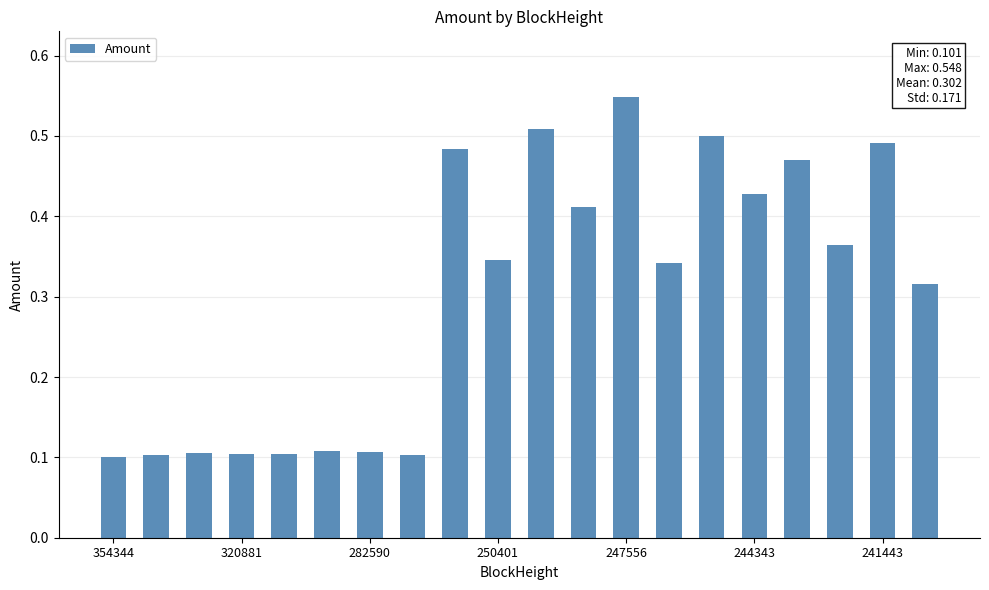

Count the values in the range 0 to 1.

20